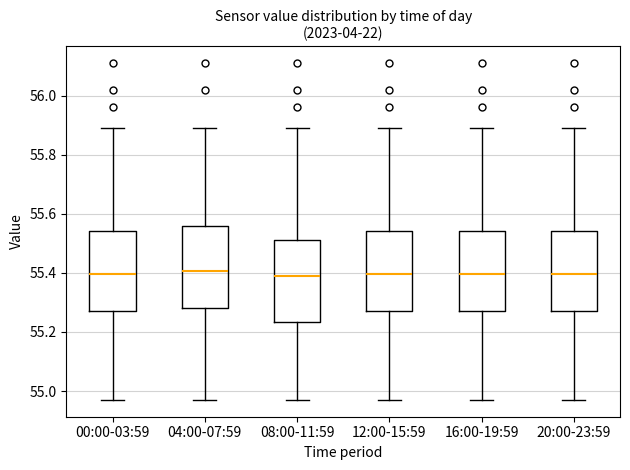

Where is the lower edge of the box for 08:00-11:59 on the y-axis? The values are not printed on the chart, so give them approximately, as read against the axis.

55.24